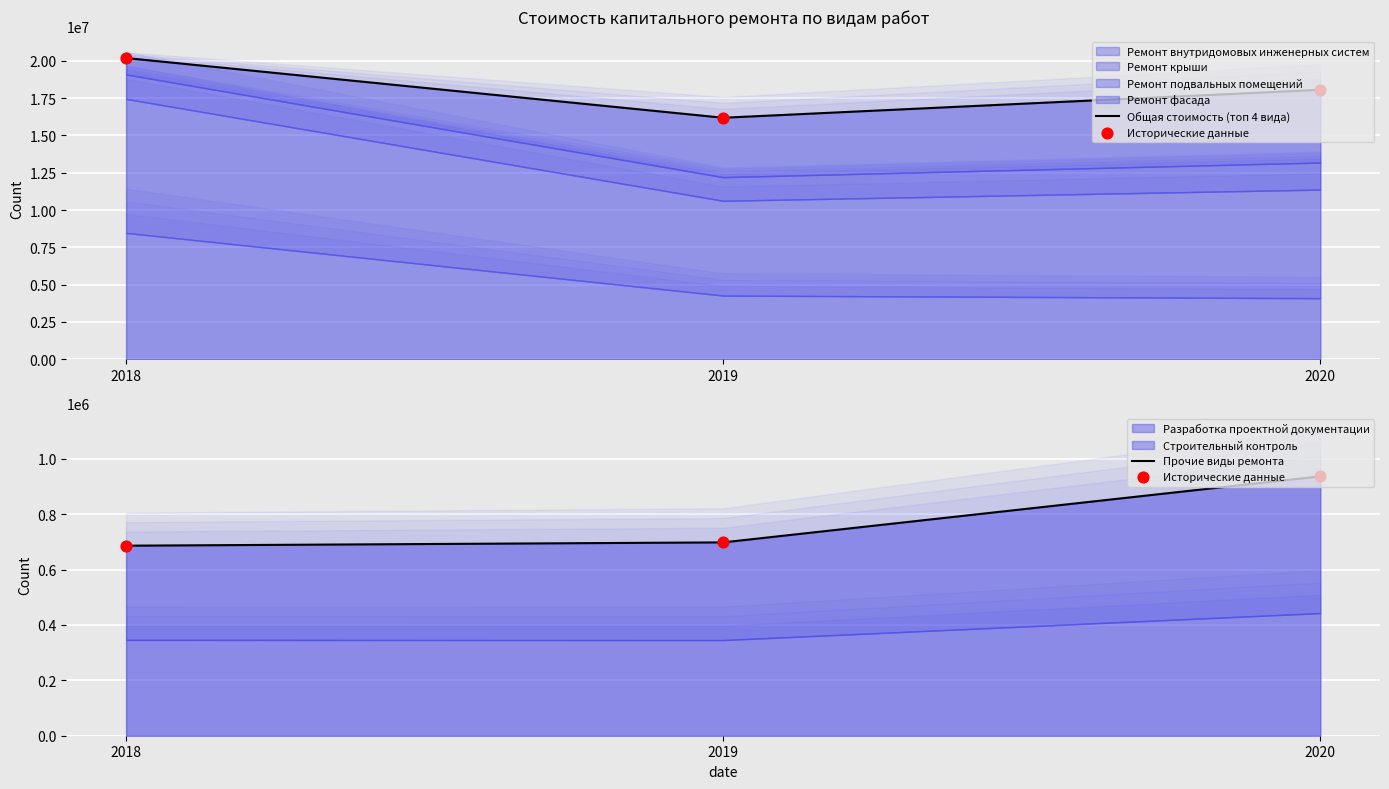

Which series has the widest spread of Y values?

Общая стоимость (топ 4 вида)